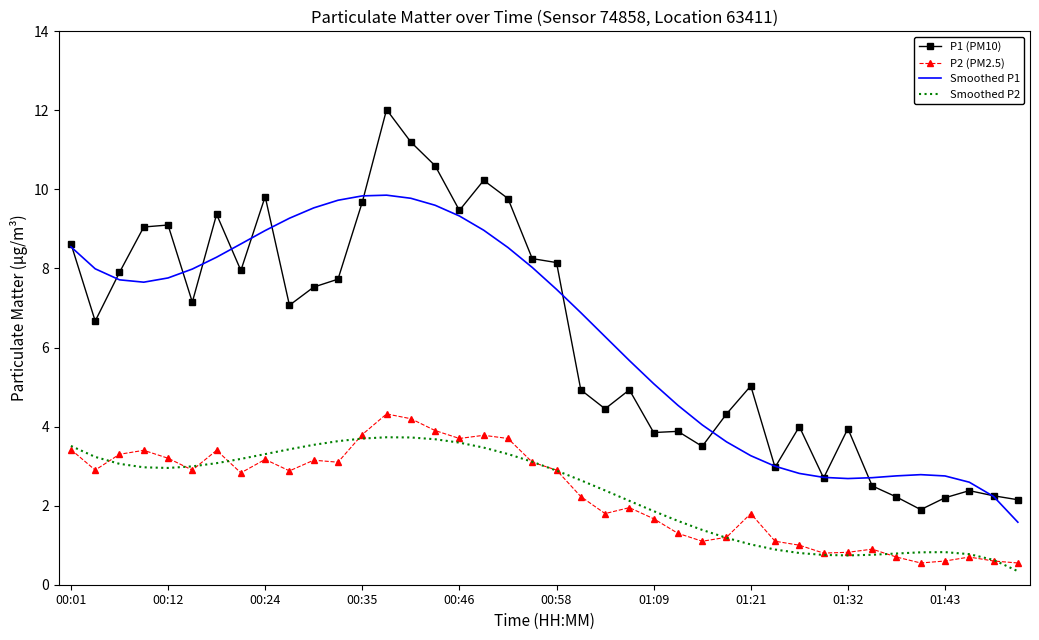

What is the average value of the P2 (PM2.5) series?

2.3